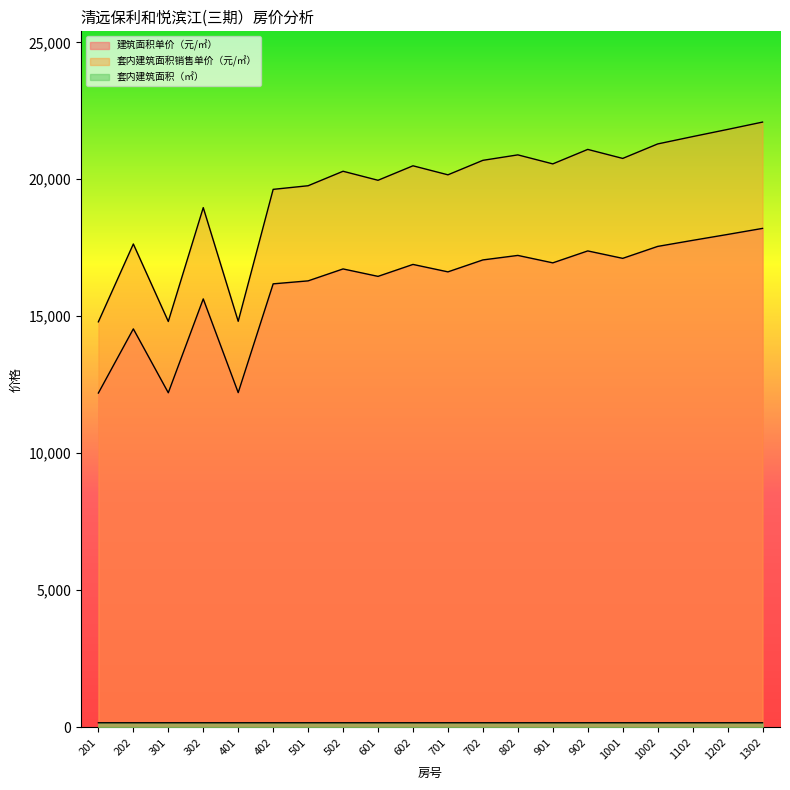

What is the sum of all 套内建筑面积销售单价（元/㎡） values?

392087.5